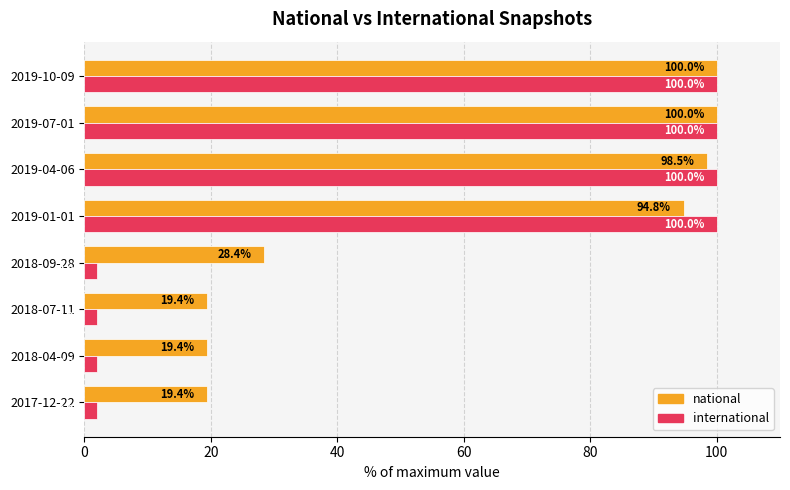

Where is national nearest to the value 59?

2018-09-28